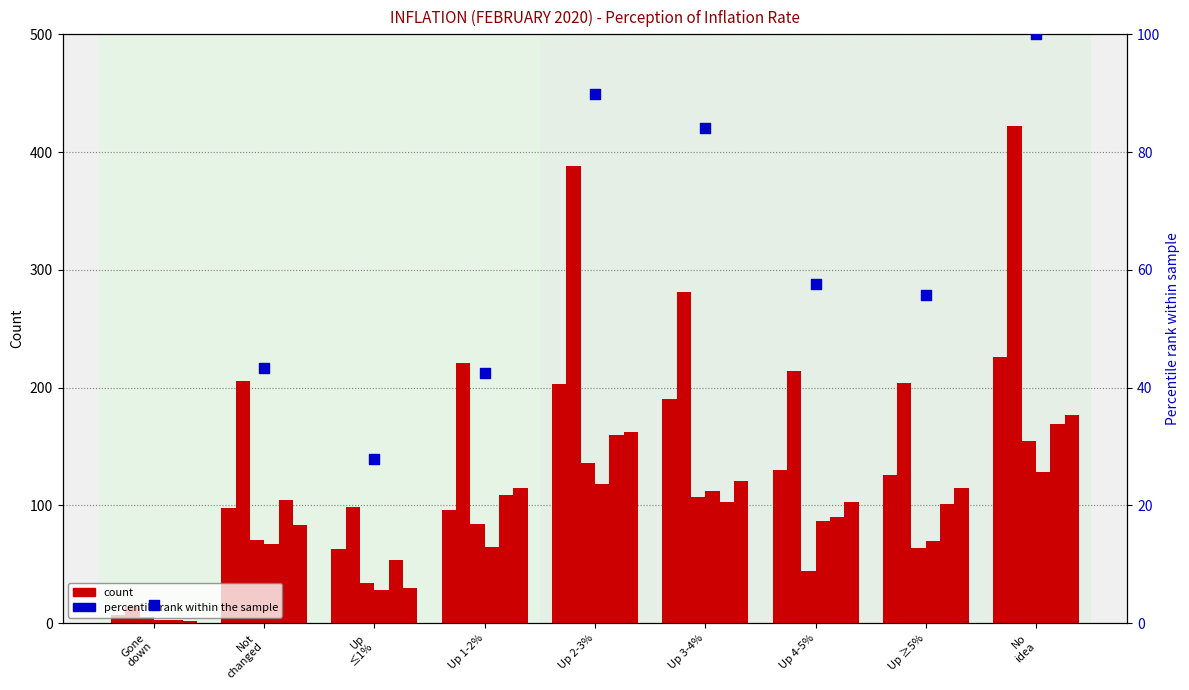

What is the total value across all series at Up
≤1%?

219.9